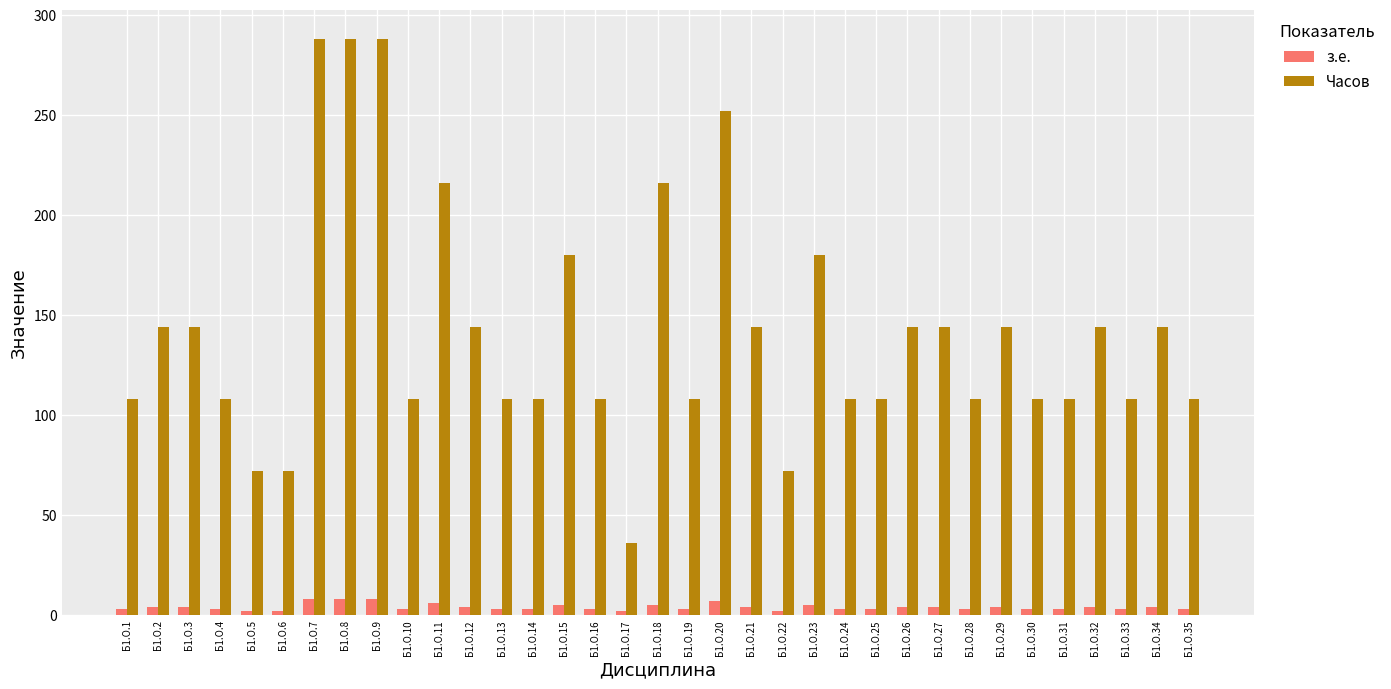

How many bars are there in each group?

2